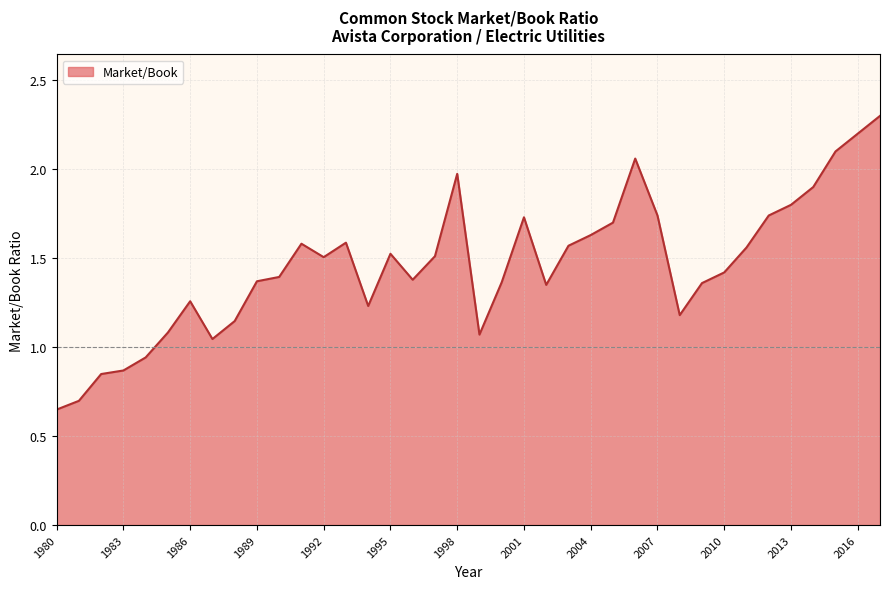

Does the chart have visible grid lines?

Yes